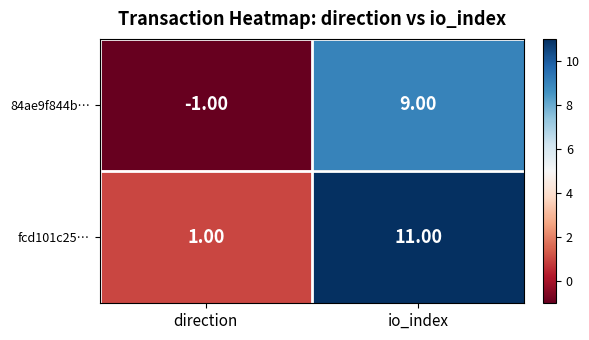

Which series has the largest total across all categories?

fcd101c25…